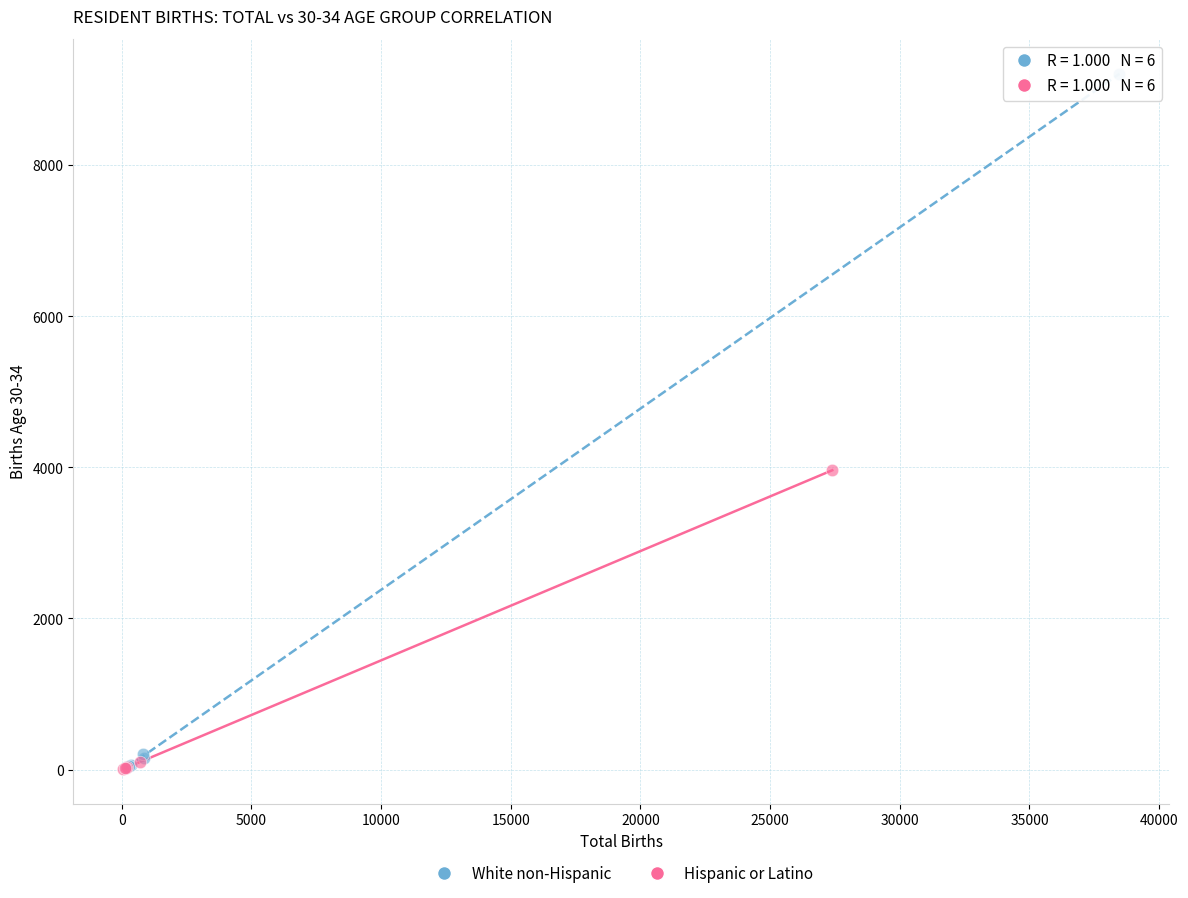

Which series has the largest Y range (max minus min)?

White non-Hispanic